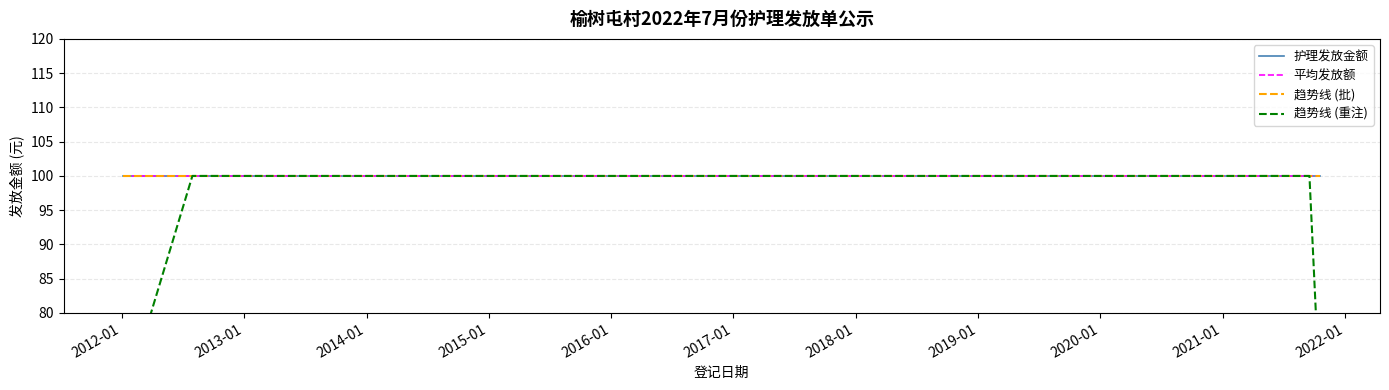

Which has a higher value, 2019-01 or 2022-01?

2019-01